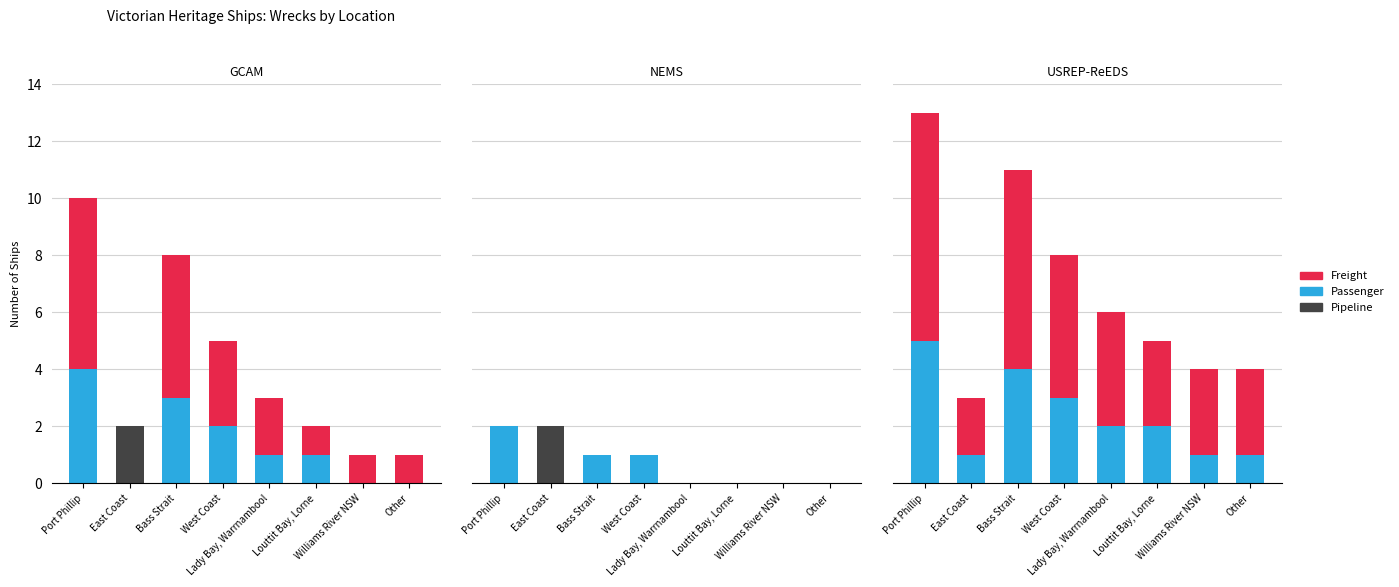

The value of Pipeline at Louttit Bay, Lorne is 0. True or false?

True